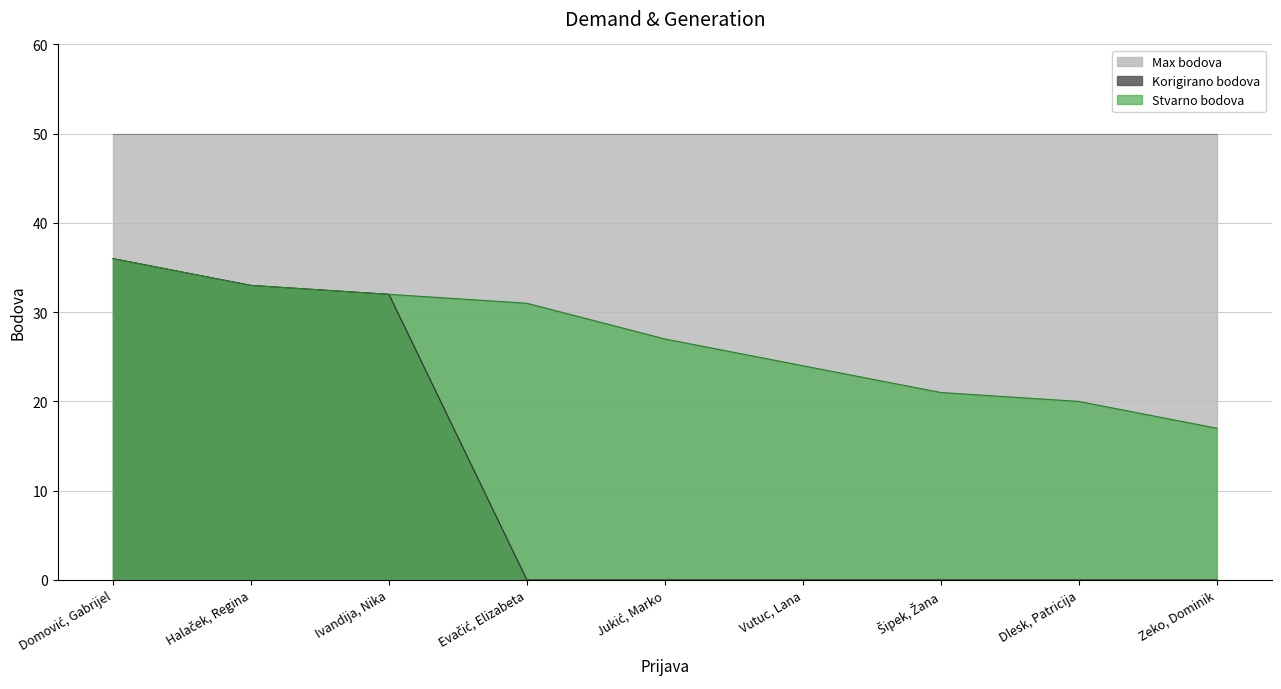

What is the difference between the maximum and second lowest values in the Stvarno bodova series?

16